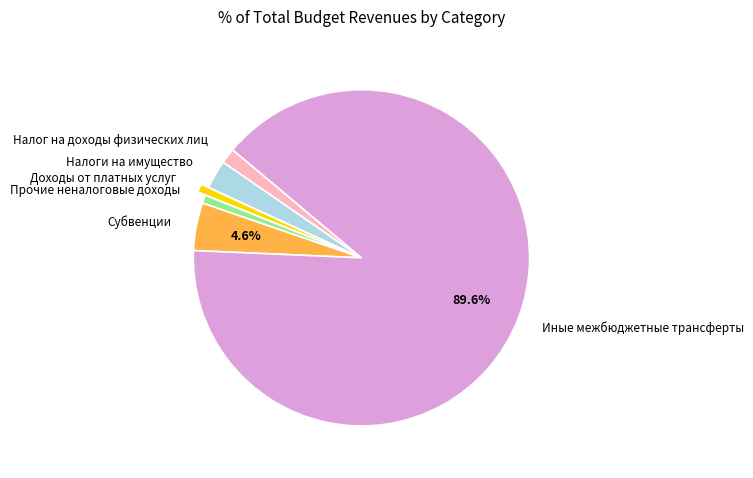

Is the sum of Субвенции and Налог на доходы физических лиц greater than half?

No